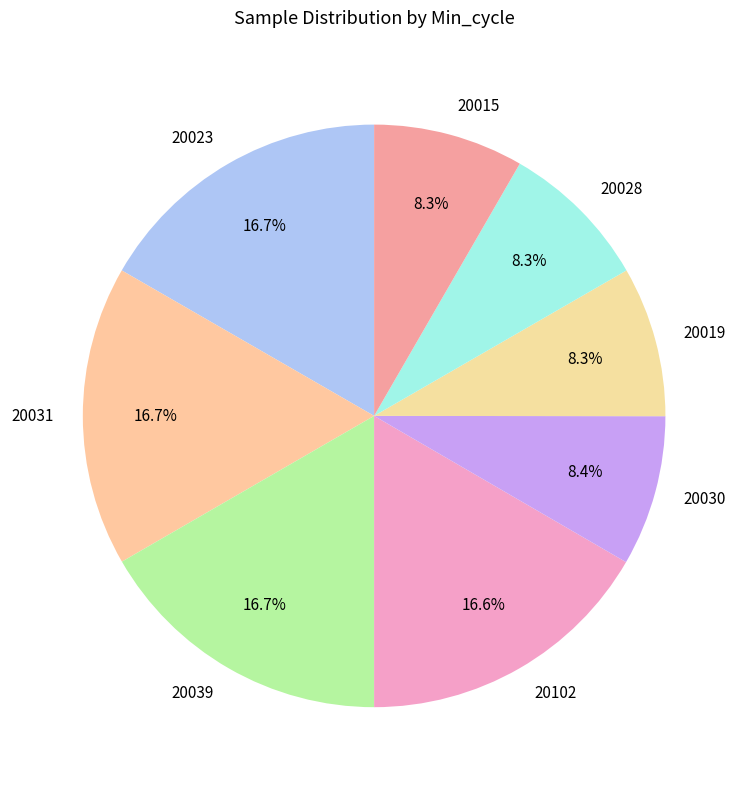

Count the number of slices in the pie.

8